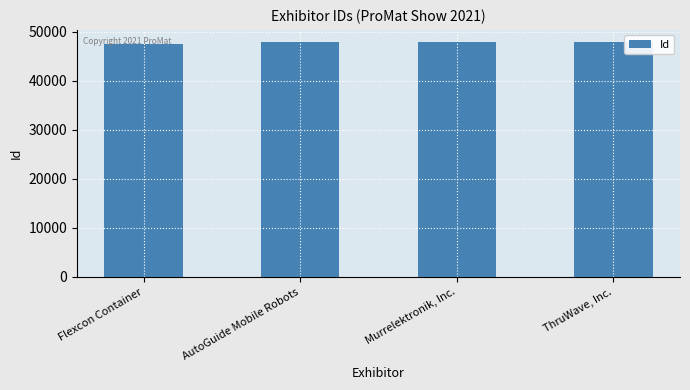

How many data points does each series have?

4